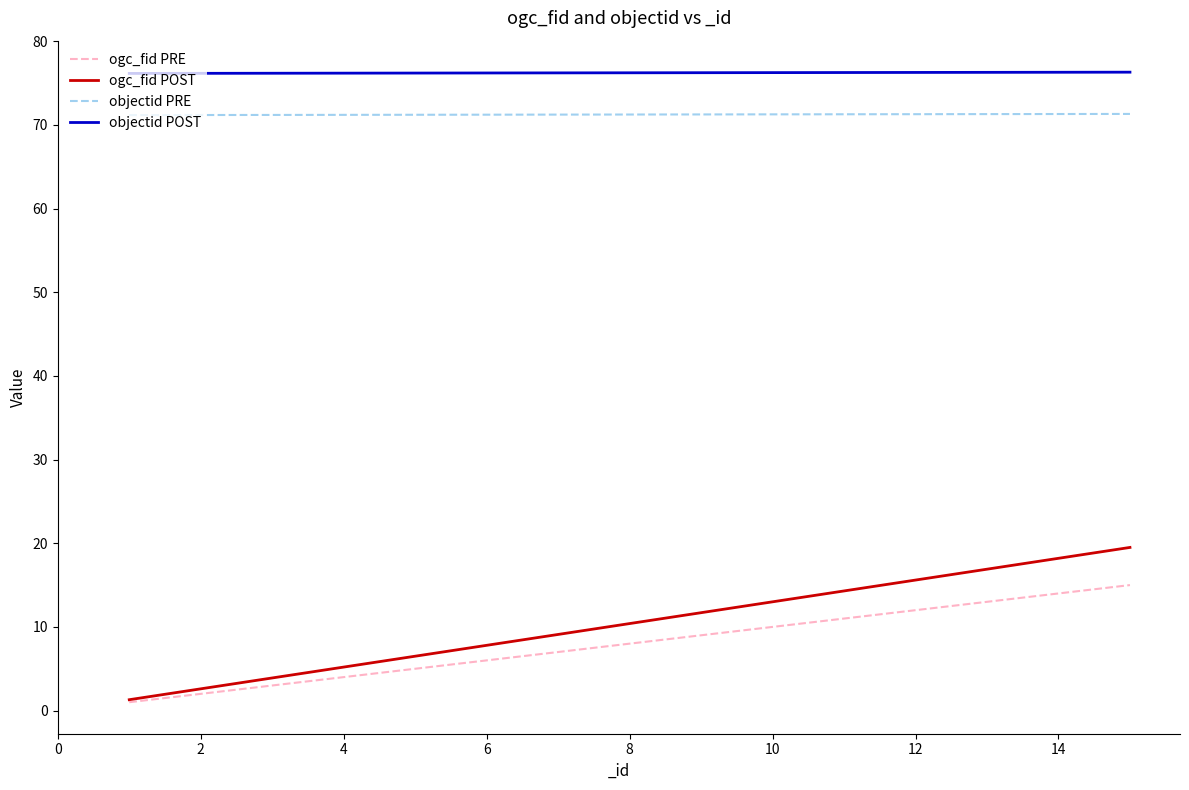

What is the difference between the second highest and second lowest values in the objectid POST series?

0.1